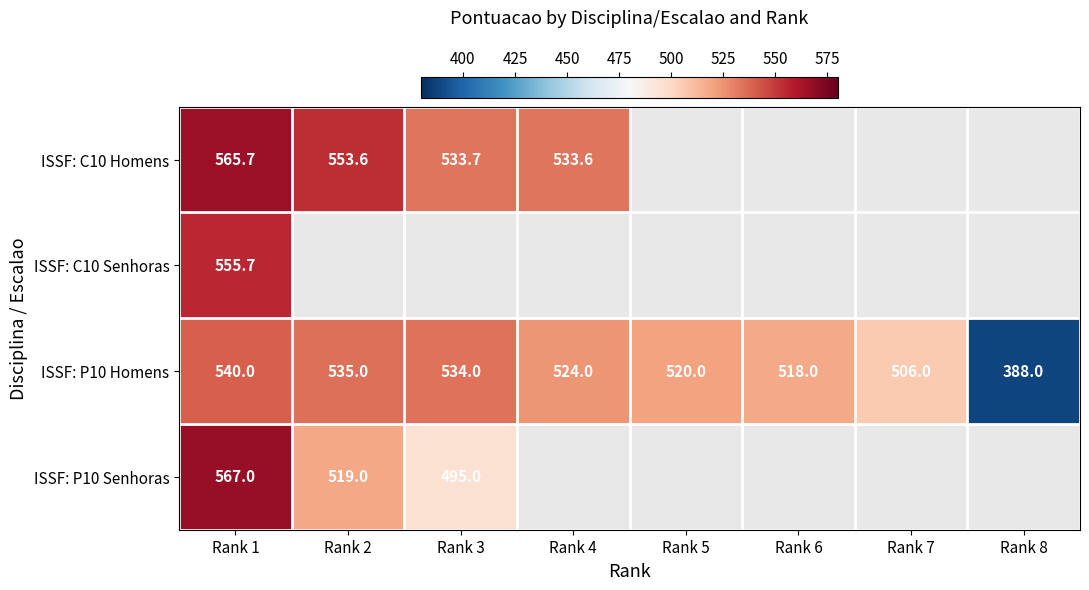

Rank the series at Rank 1 from highest to lowest value.

ISSF: P10 Senhoras, ISSF: C10 Homens, ISSF: C10 Senhoras, ISSF: P10 Homens